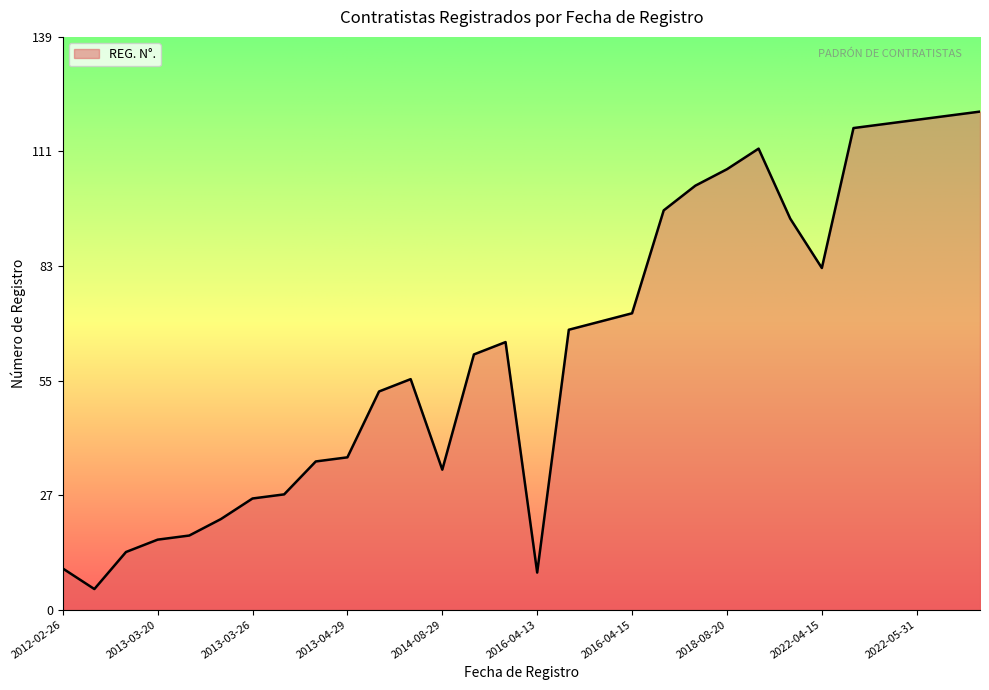

What is the maximum value shown in the chart?

121